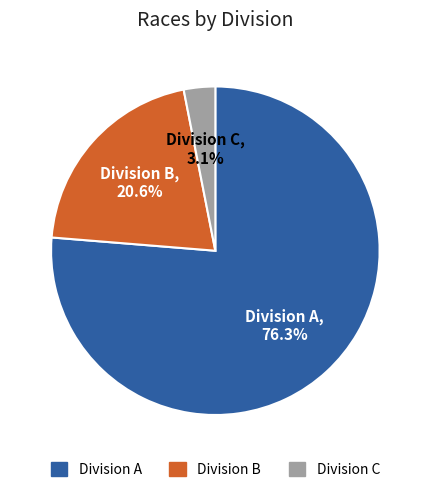

How many slices are in this pie chart?

3